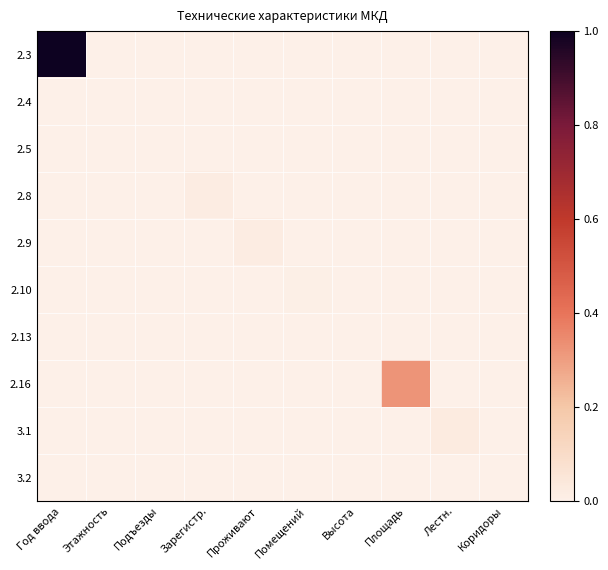

At which category is the sum across all series the highest?

Год ввода